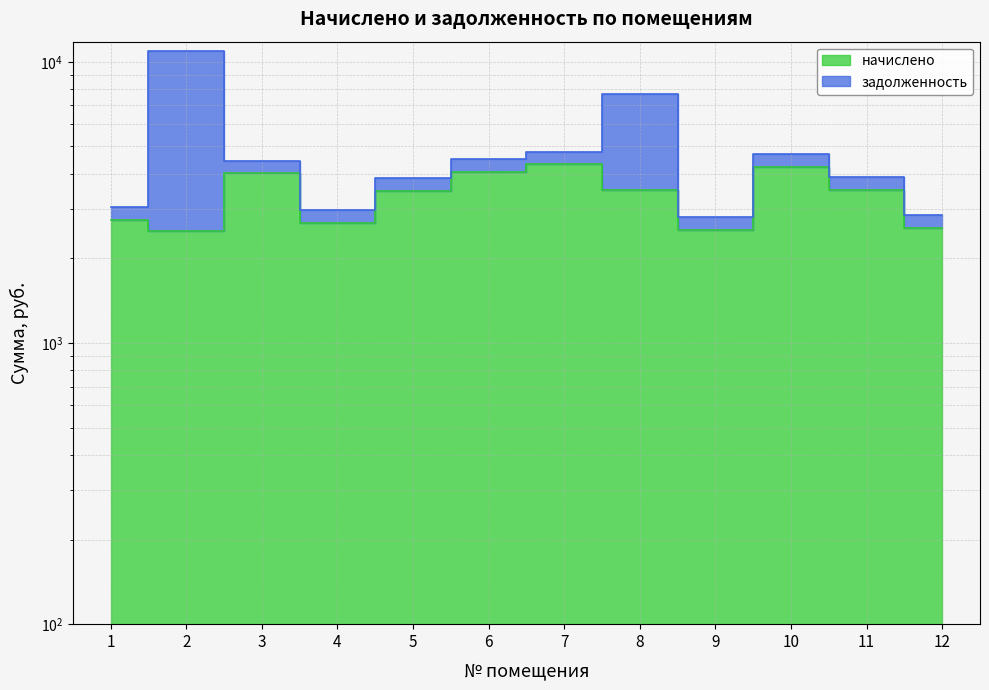

What is the sum of the values at 9 and 4?

5207.9